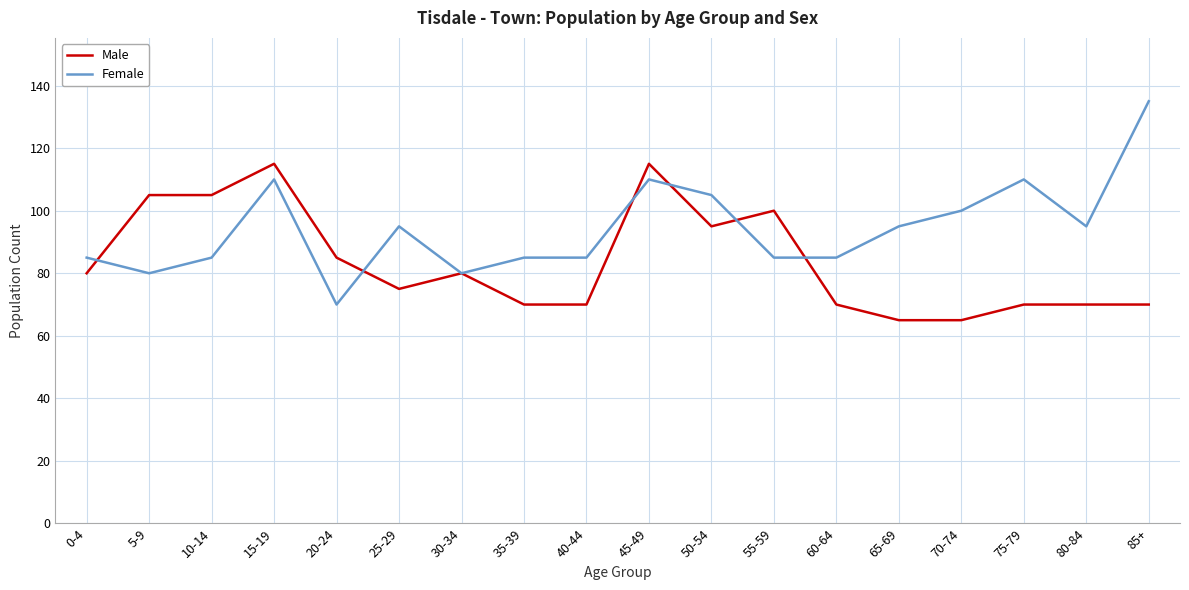

What is the total value across all series at 70-74?

165